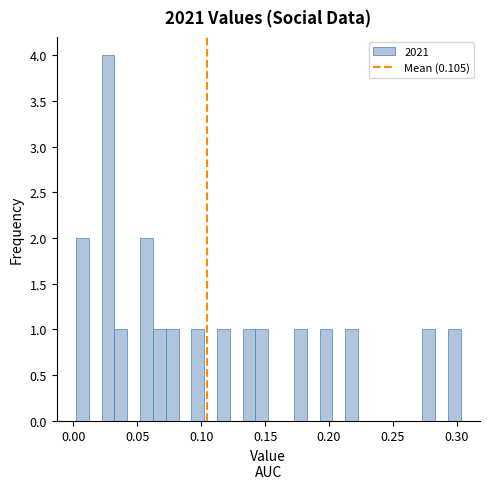

Read against the x-axis, roughly where is the centre of the tallest bar?

0.025